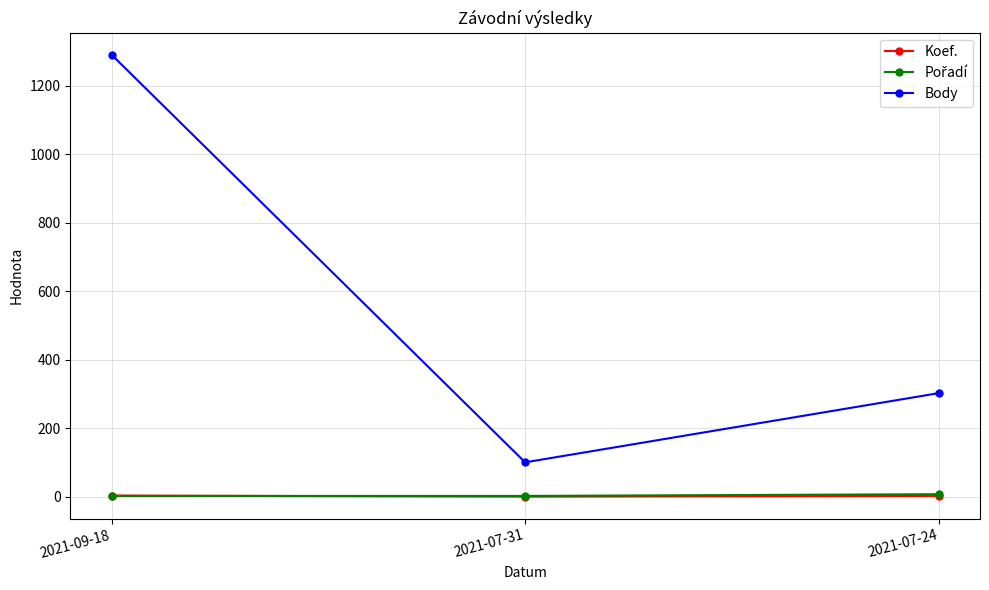

What is the average value of the Body series?

565